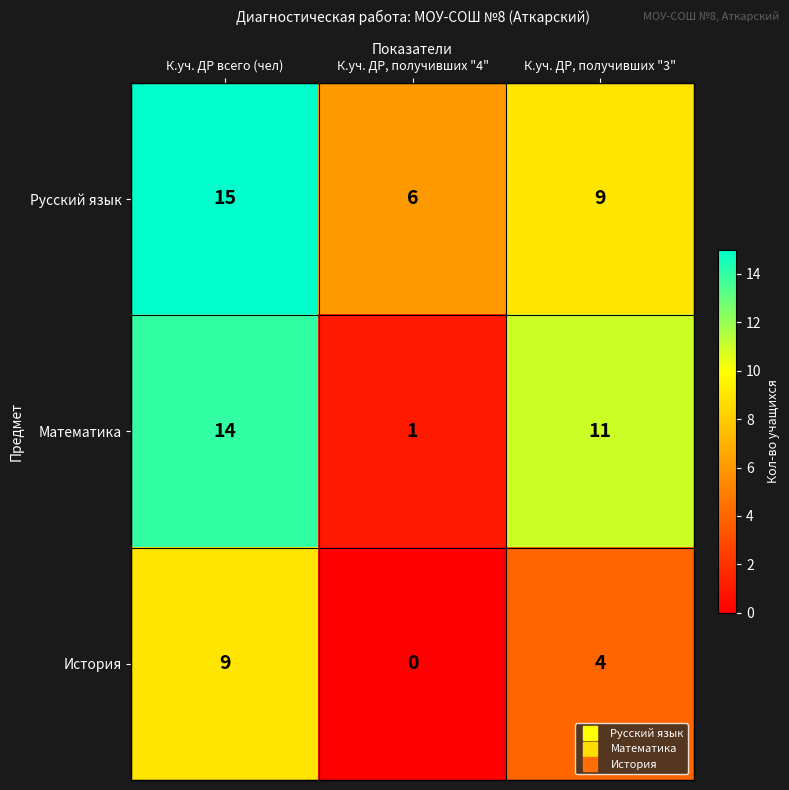

At which category is the sum across all series the highest?

К.уч. ДР всего (чел)